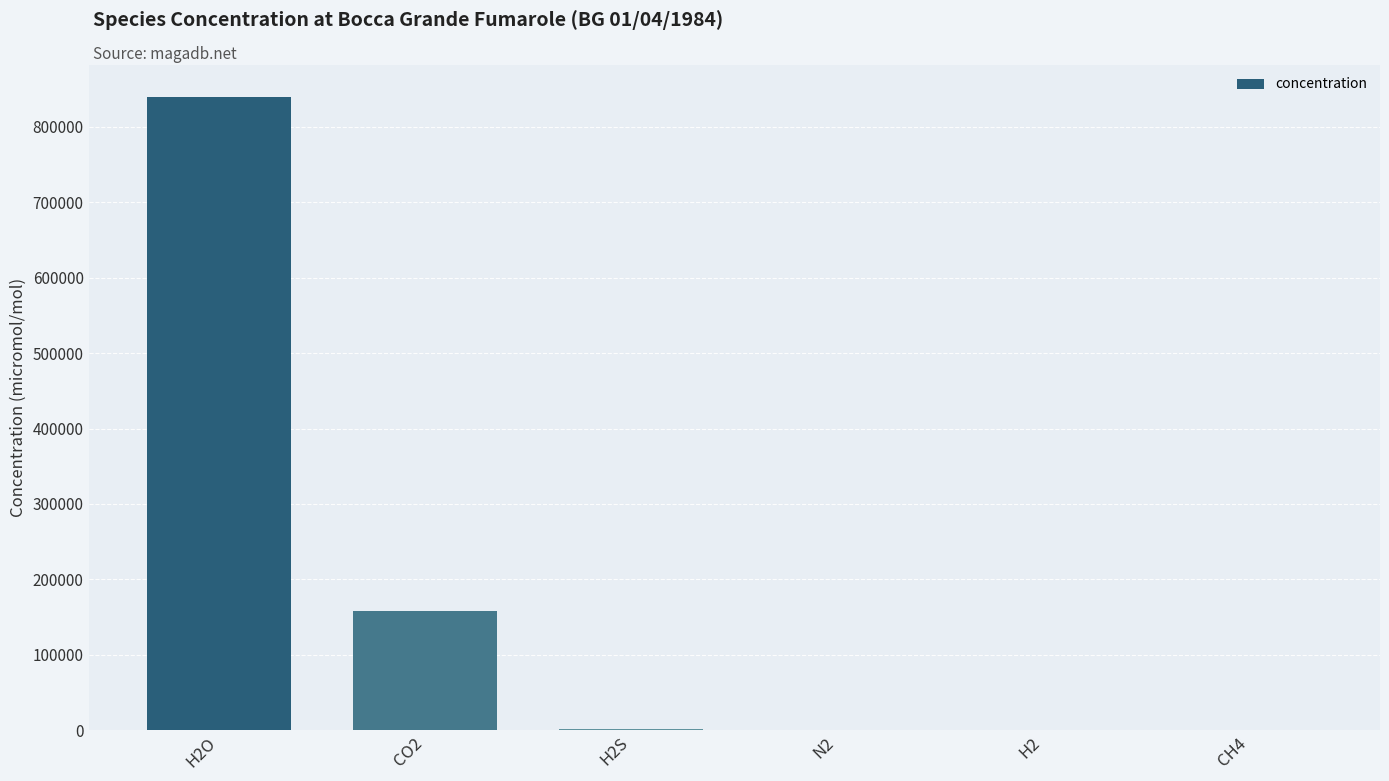

What value does the data have at CO2?

157800.0